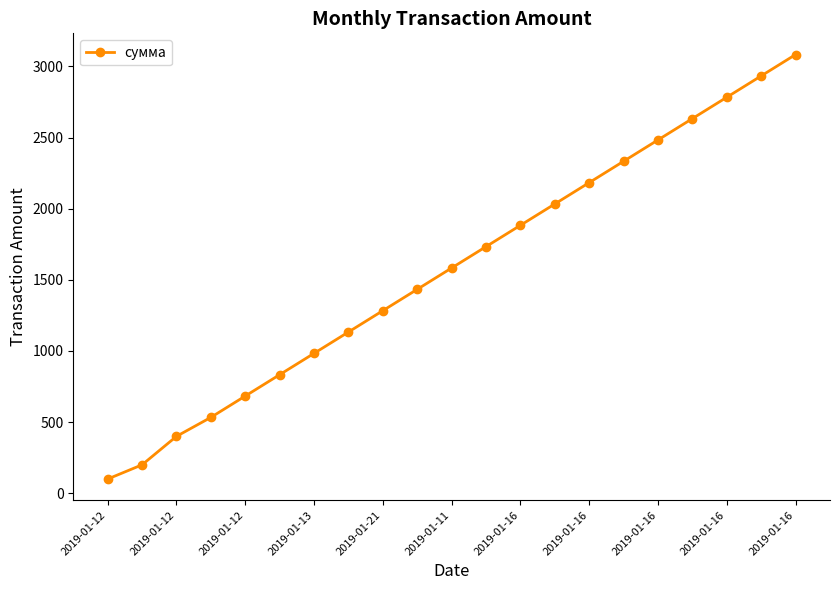

What is the value of the 13th point from the left?

1883.3